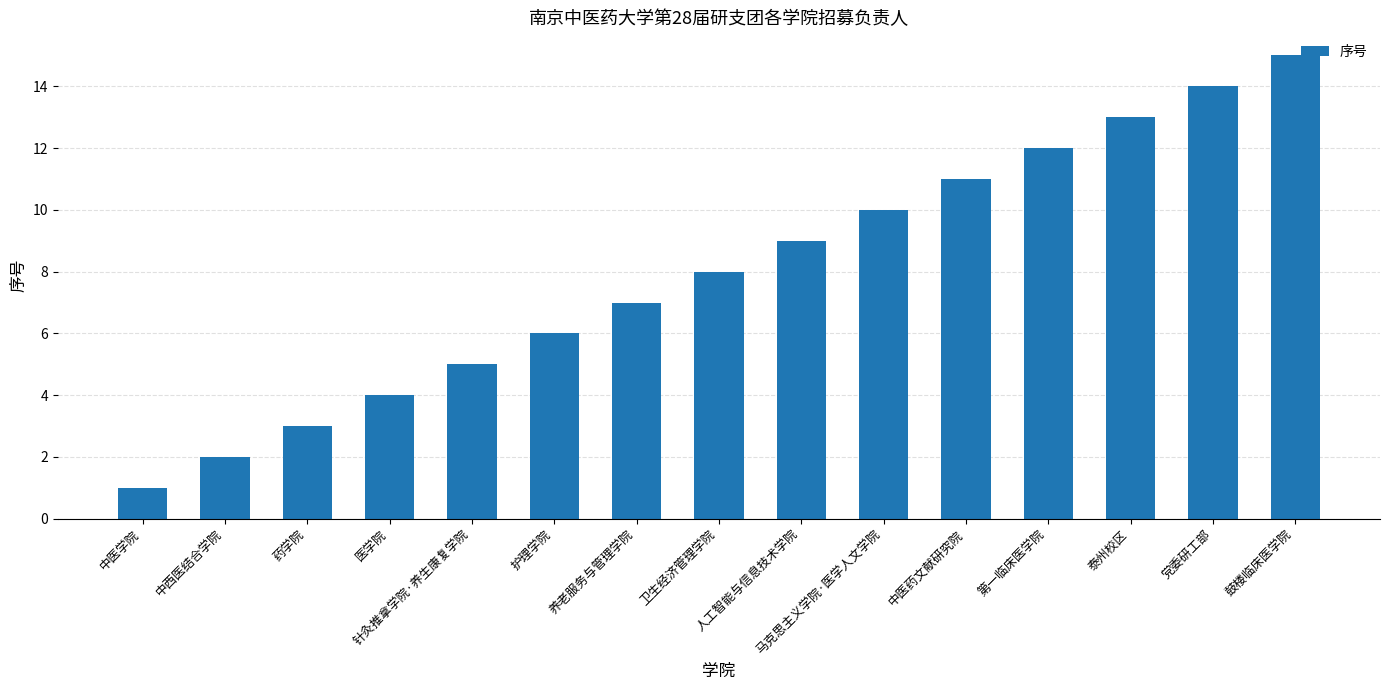

Which category has the lowest value across all series?

中医学院